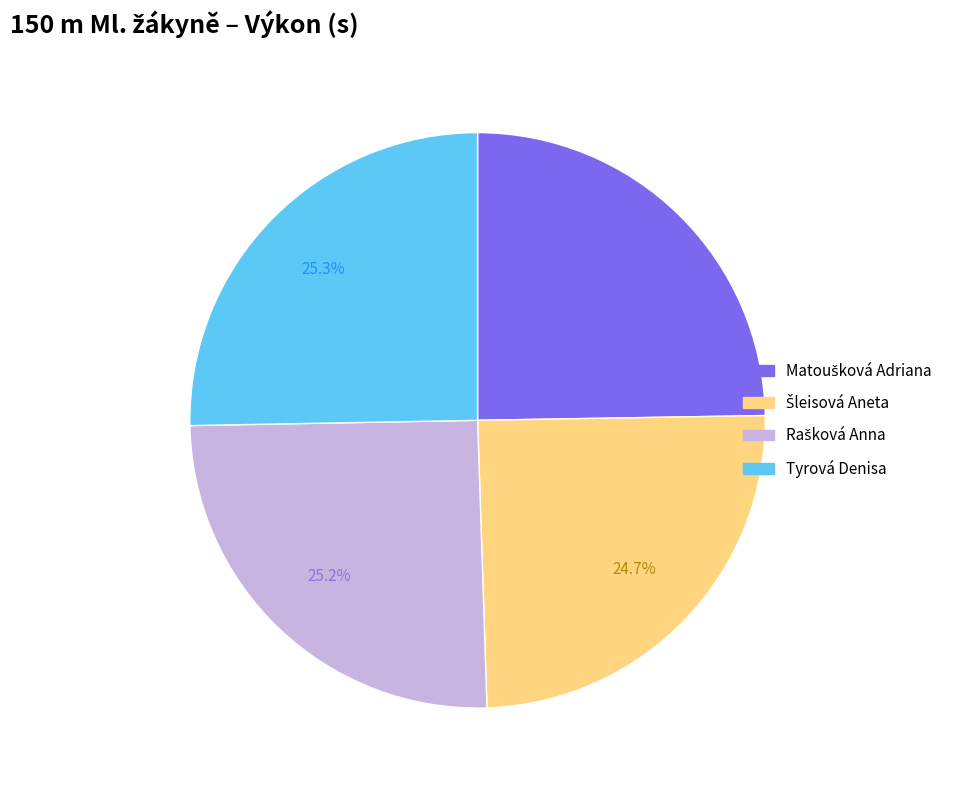

The Tyrová Denisa slice represents 11% of the pie. True or false?

False